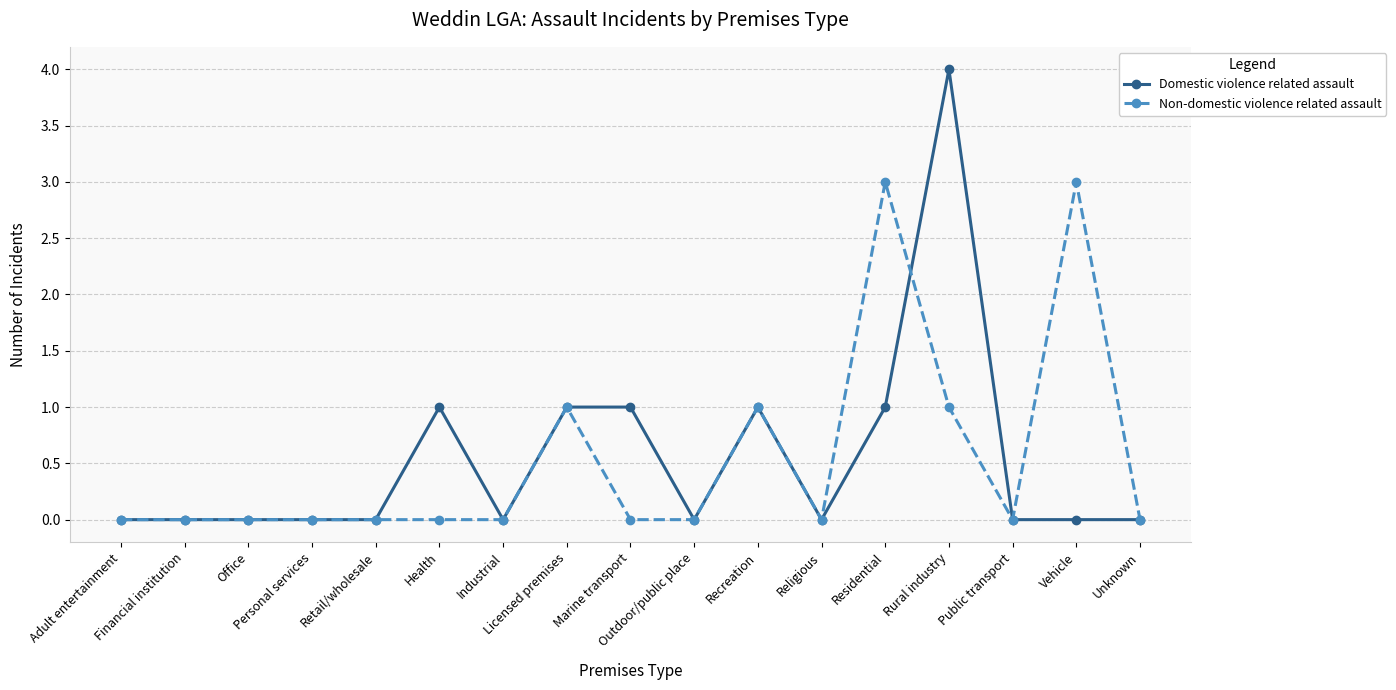

What is the greatest value displayed?

4